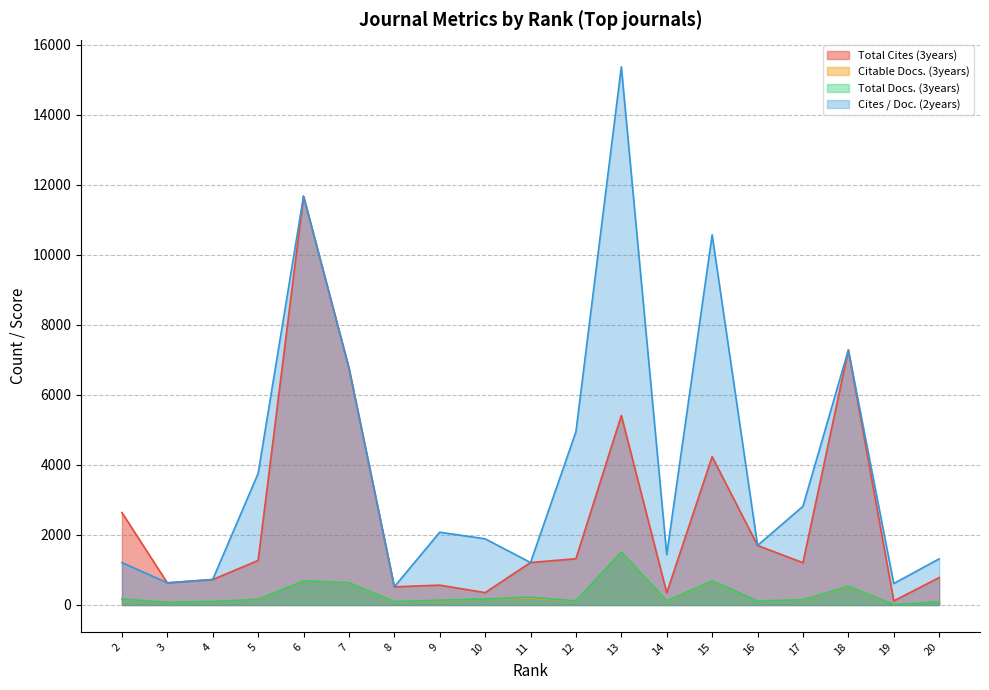

True or false: Citable Docs. (3years) and Cites / Doc. (2years) cross at least once.

False